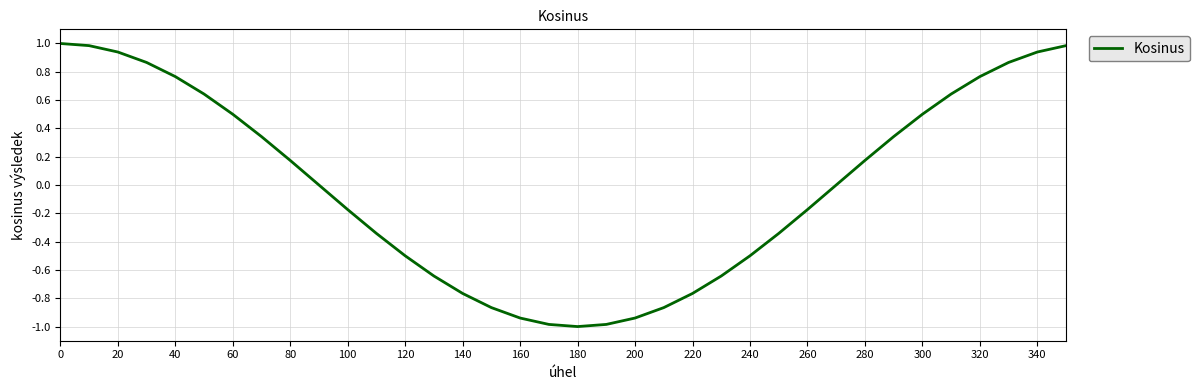

What is the difference between the second highest and second lowest values?

2.0